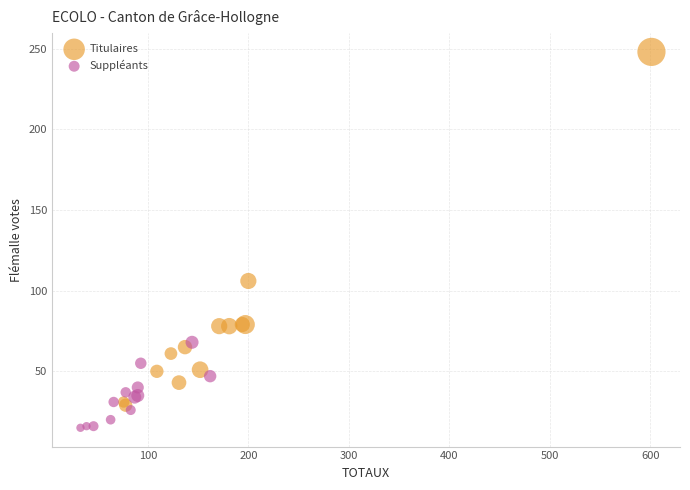

Which series has the widest spread of Y values?

Titulaires